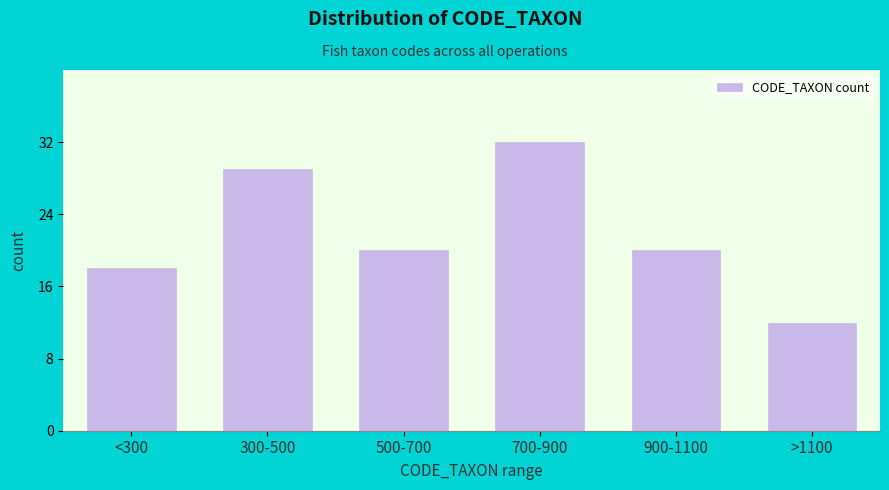

Reading left to right, transcribe all the data shown in this chart.

<300=18	300-500=29	500-700=20	700-900=32	900-1100=20	>1100=12